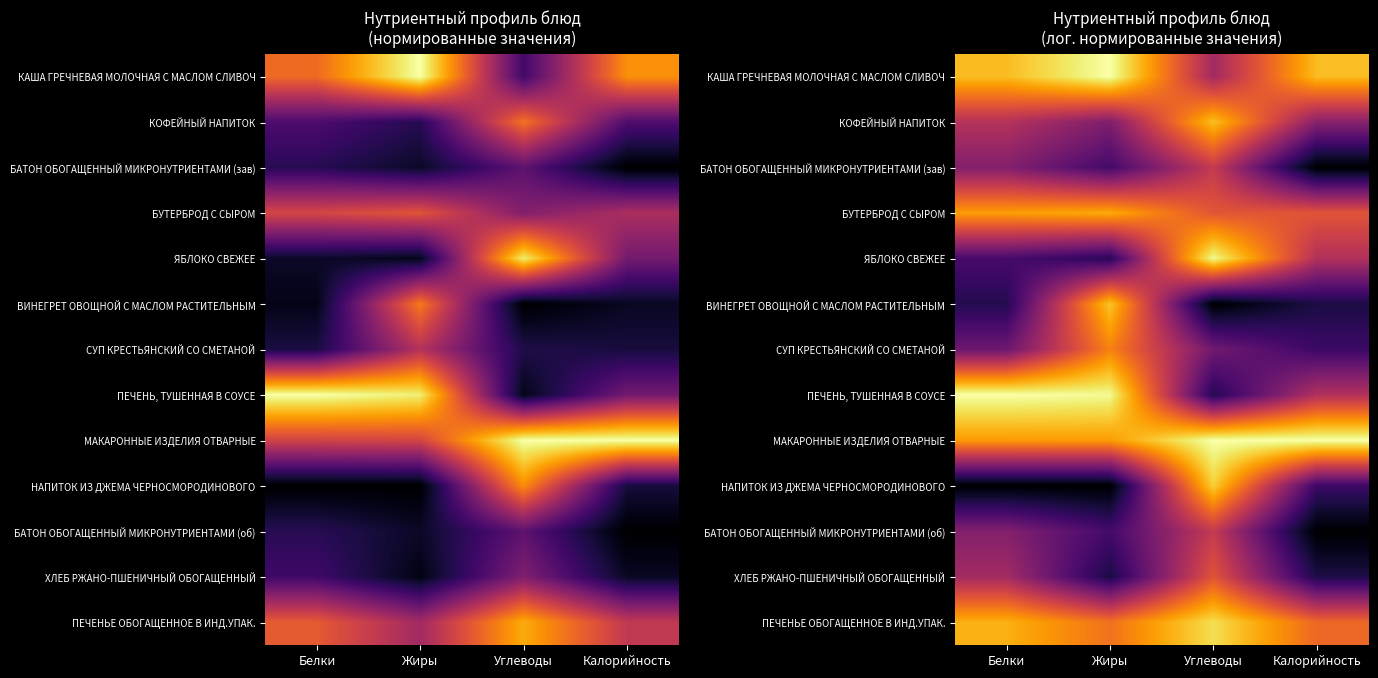

What is the total value across all series at Калорийность?

5.1